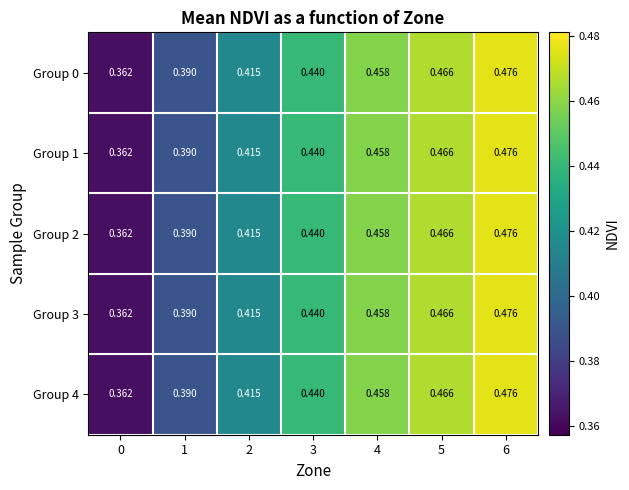

Is the value of Group 3 at 0 greater than the value of Group 2 at 2?

No